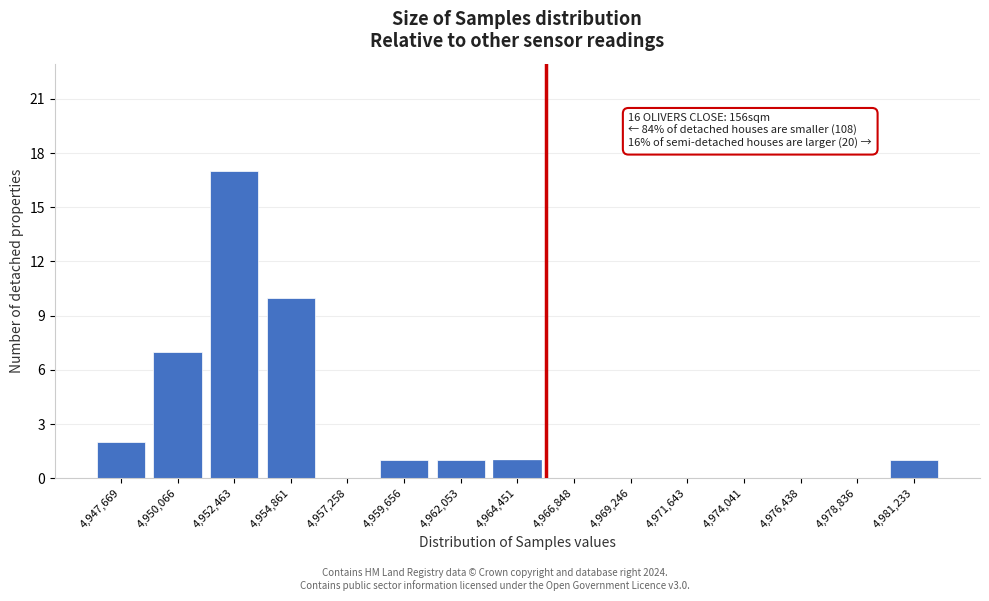

Reading left to right, what are all the values shown in this chart?

4,947,669=2	4,950,066=7	4,952,463=17	4,954,861=10	4,957,258=0	4,959,656=1	4,962,053=1	4,964,451=1	4,966,848=0	4,969,246=0	4,971,643=0	4,974,041=0	4,976,438=0	4,978,836=0	4,981,233=1